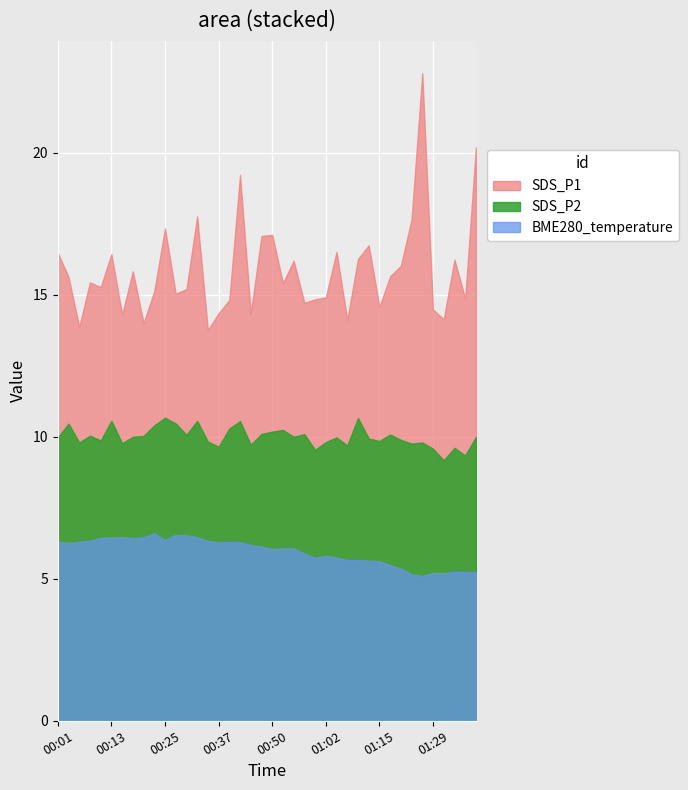

At which category does SDS_P1 reach its first local peak?

00:13